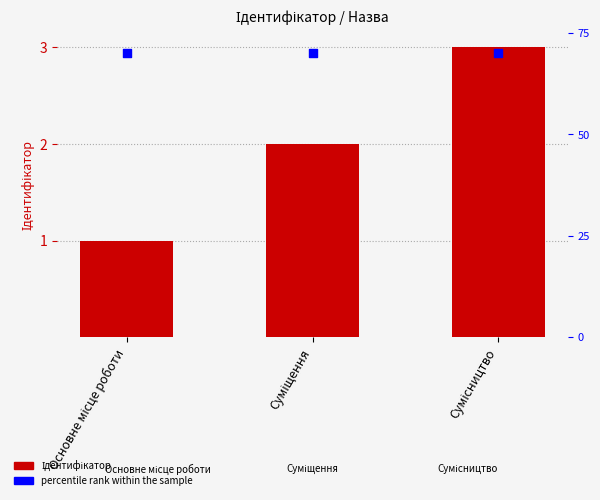

What is the total value across all series at Основне місце роботи?

3.8